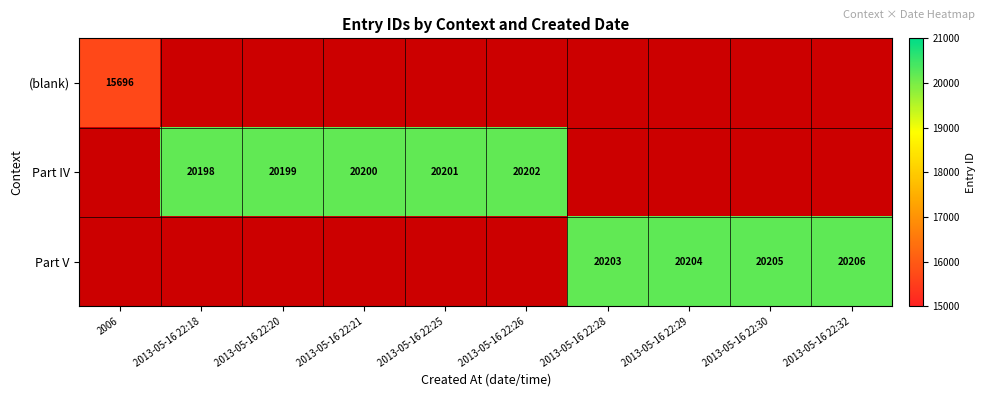

The value of Part V at 2013-05-16 22:28 is 5744. True or false?

False